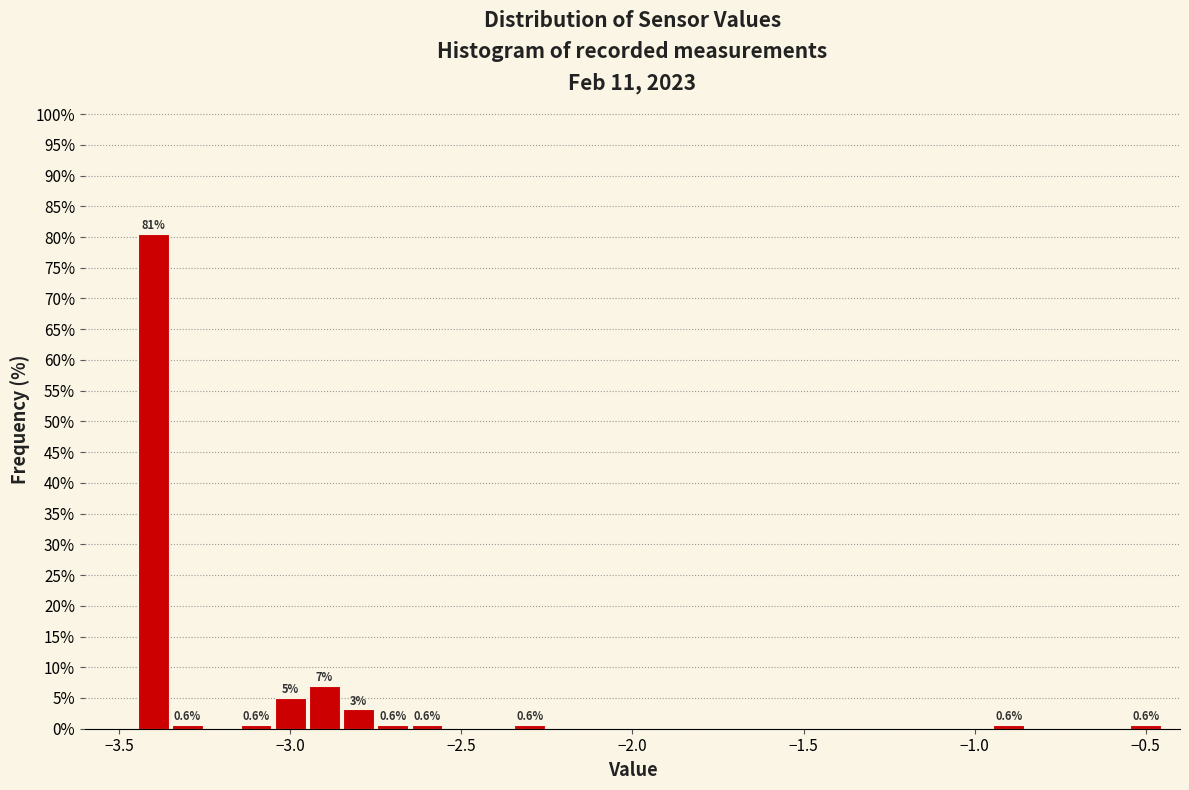

Around what value on the x-axis is the tallest bar? Give the approximate position of its centre, as read against the axis.

-3.40